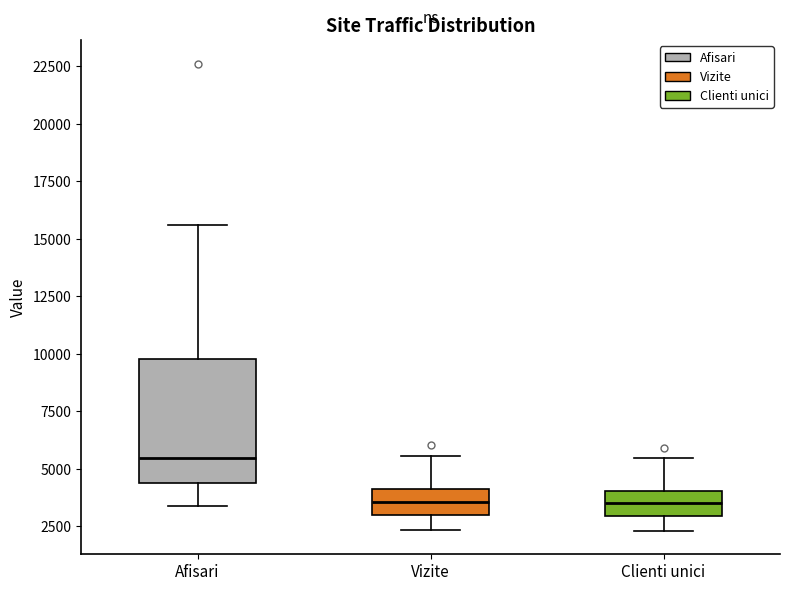

Reading left to right, read every box against the y-axis: the position of its median line, the range the box covers, and the ends of its whiskers. The values are not printed on the chart, so give them approximately, as read against the axis.

Afisari: median 5500, box 4500 to 10000, whiskers 3500 to 15500
Vizite: median 3500, box 3000 to 4000, whiskers 2500 to 5500
Clienti unici: median 3500, box 3000 to 4000, whiskers 2500 to 5500